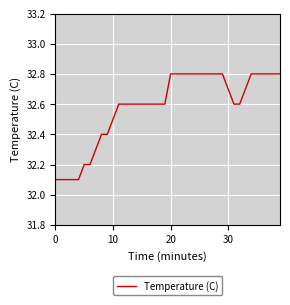

Count the values in the range 32 to 33.

40